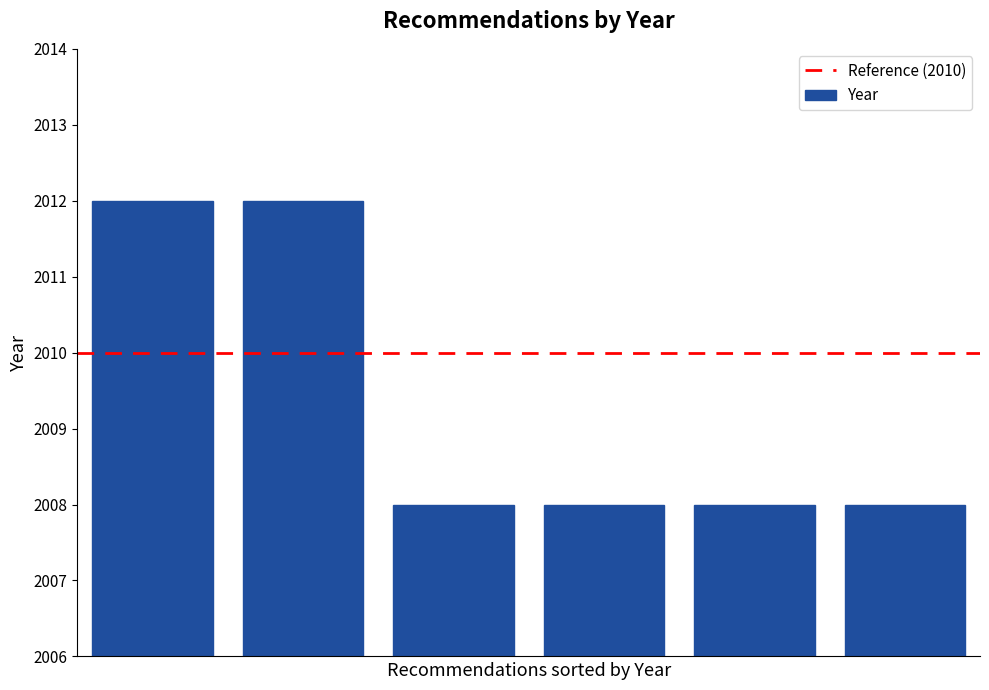

What is the value of the 5th bar from the left?

2008